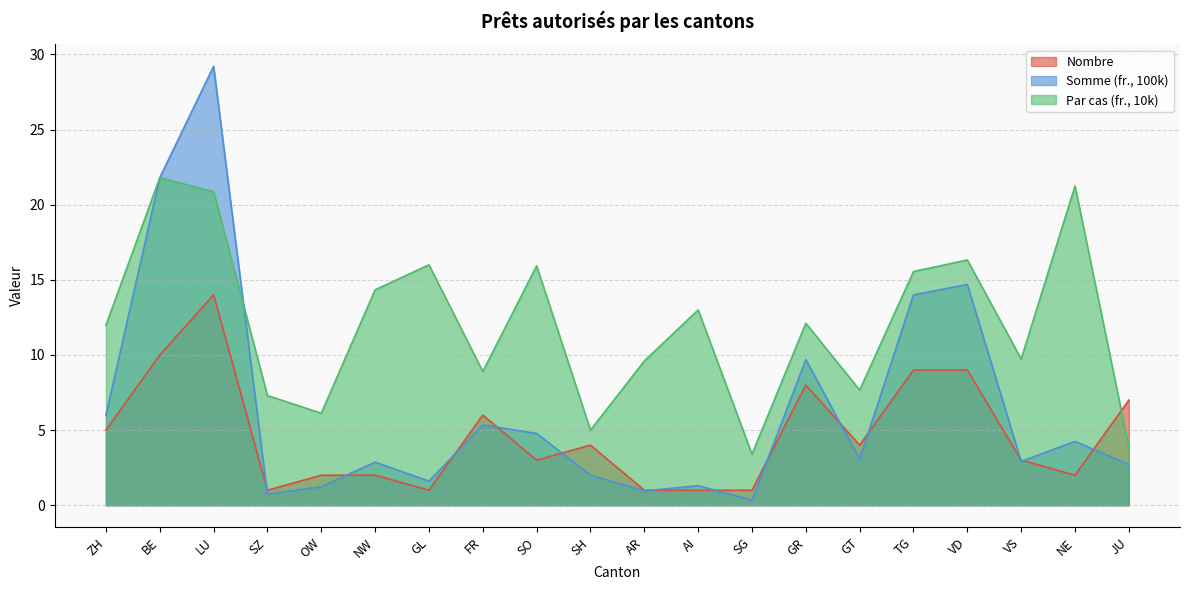

What is the sum of all Nombre values?

93.0